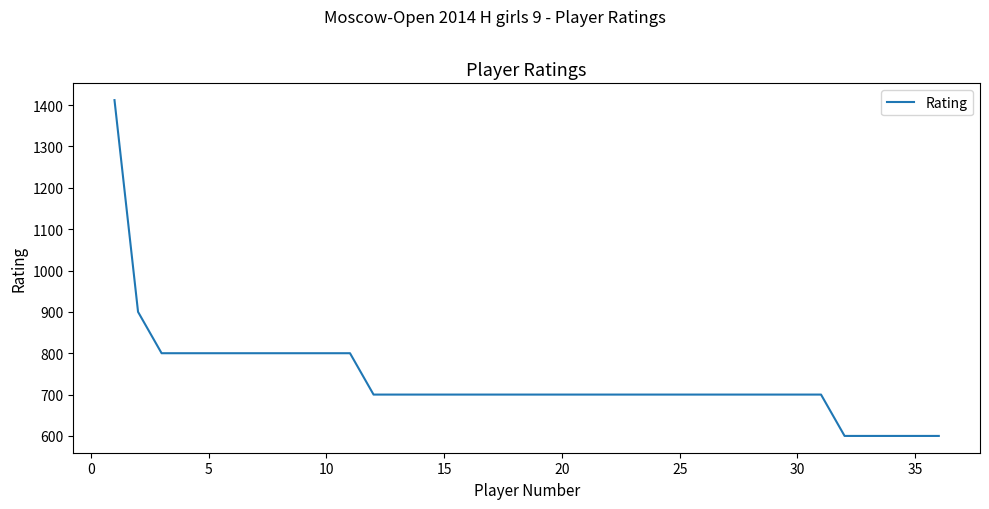

How many categories are shown in the chart?

36